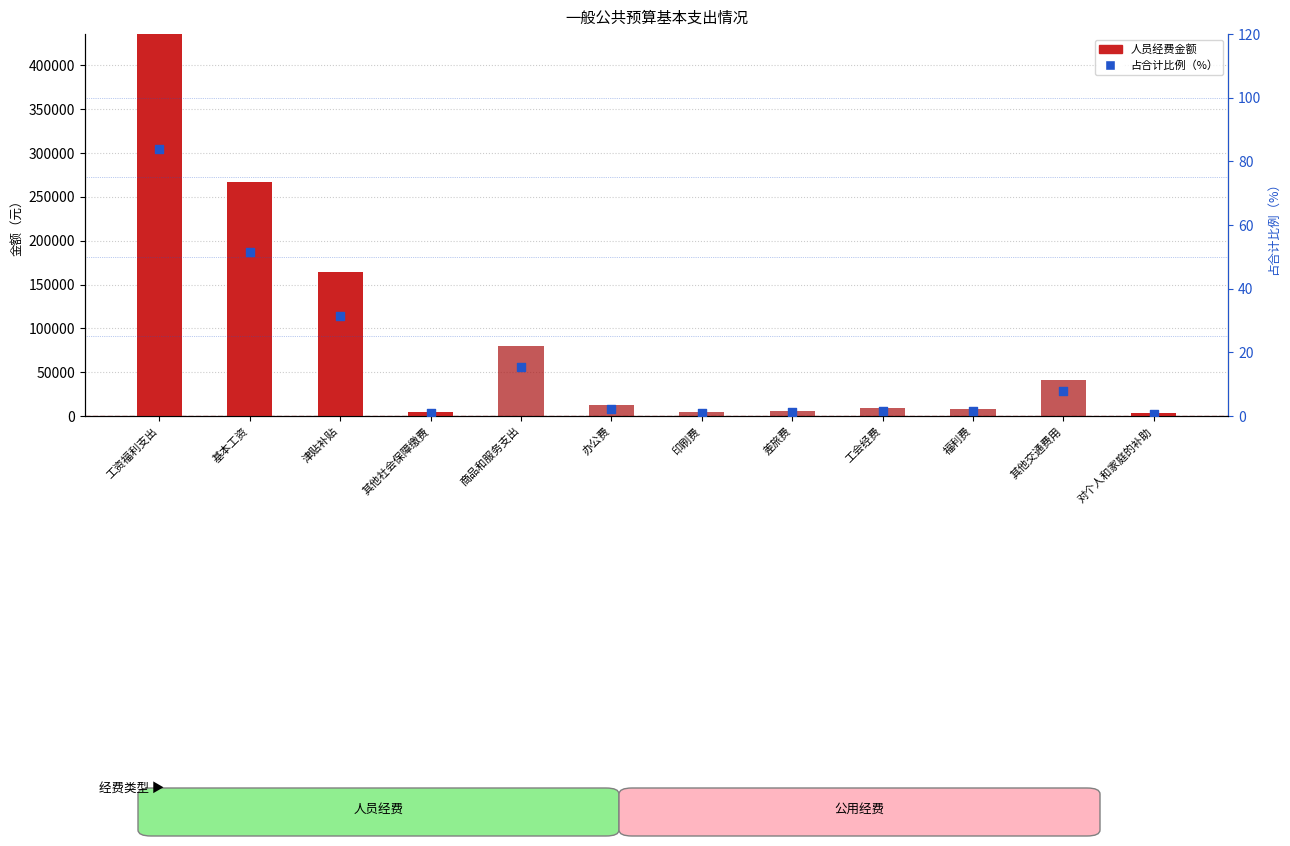

At which category is the sum across all series the highest?

工资福利支出